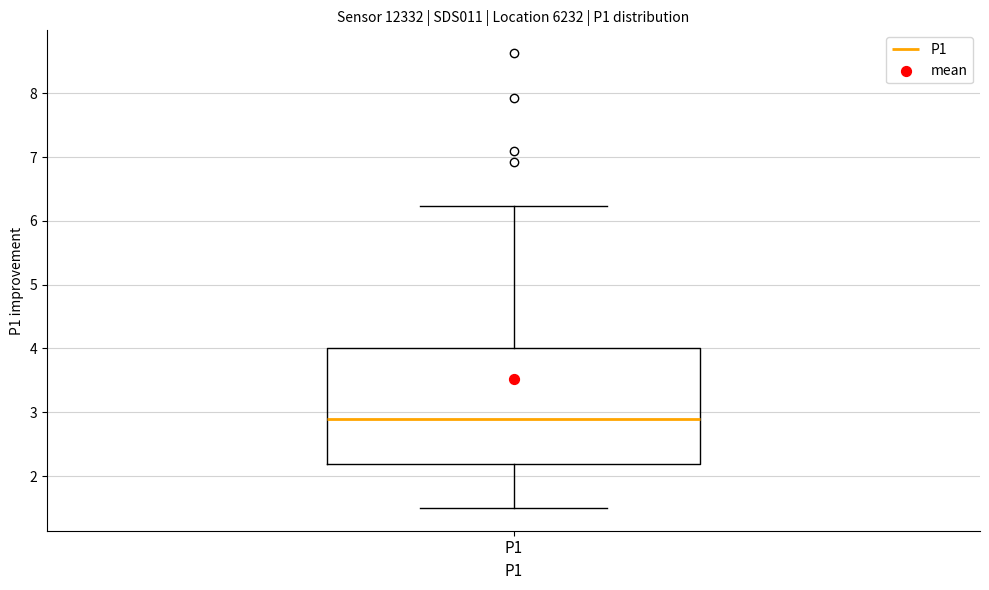

Transcribe this box plot: give where the median line is, the range the box spans, and where the two whiskers end, as read against the y-axis. The values are not printed on the chart, so give them approximately, as read against the axis.

median 2.9, box 2.2 to 4.0, whiskers 1.5 to 6.2